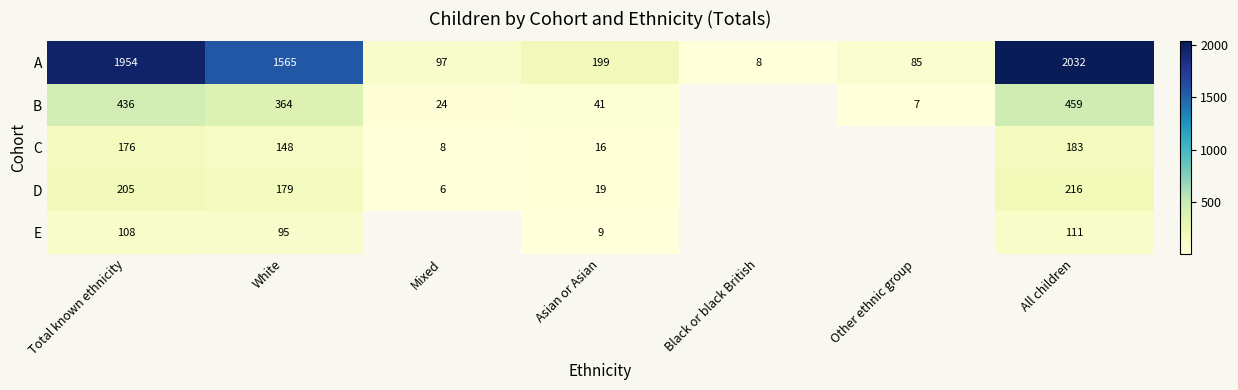

True or false: B has a value of 364 at White.

True